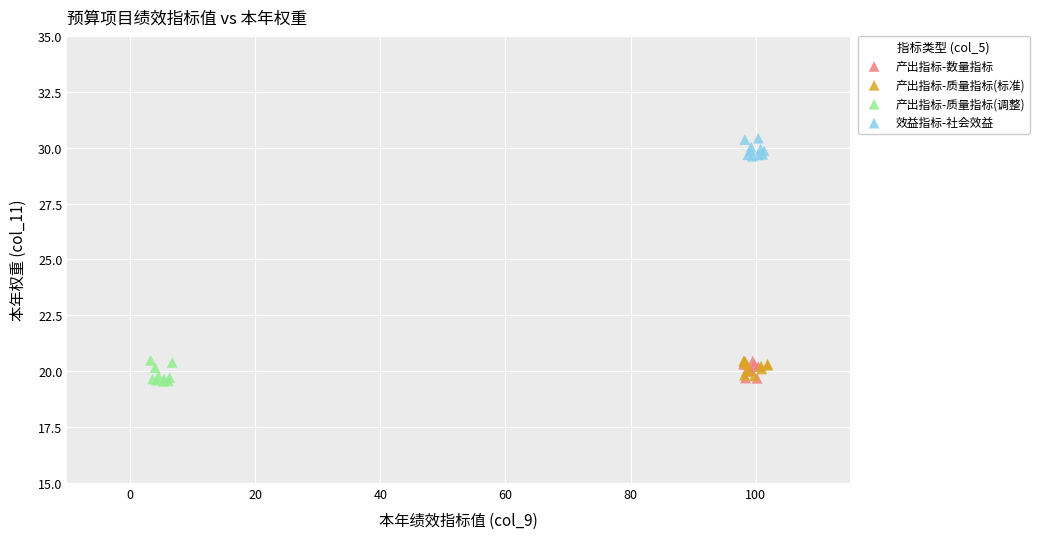

Which series contains the highest Y value?

效益指标-社会效益